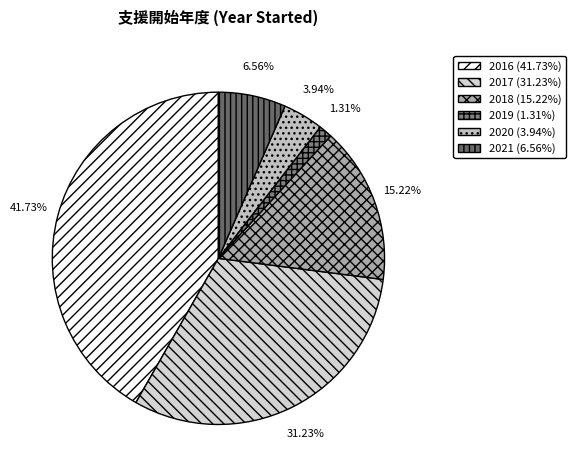

Combined, do 2018 and 2021 account for over 50%?

No